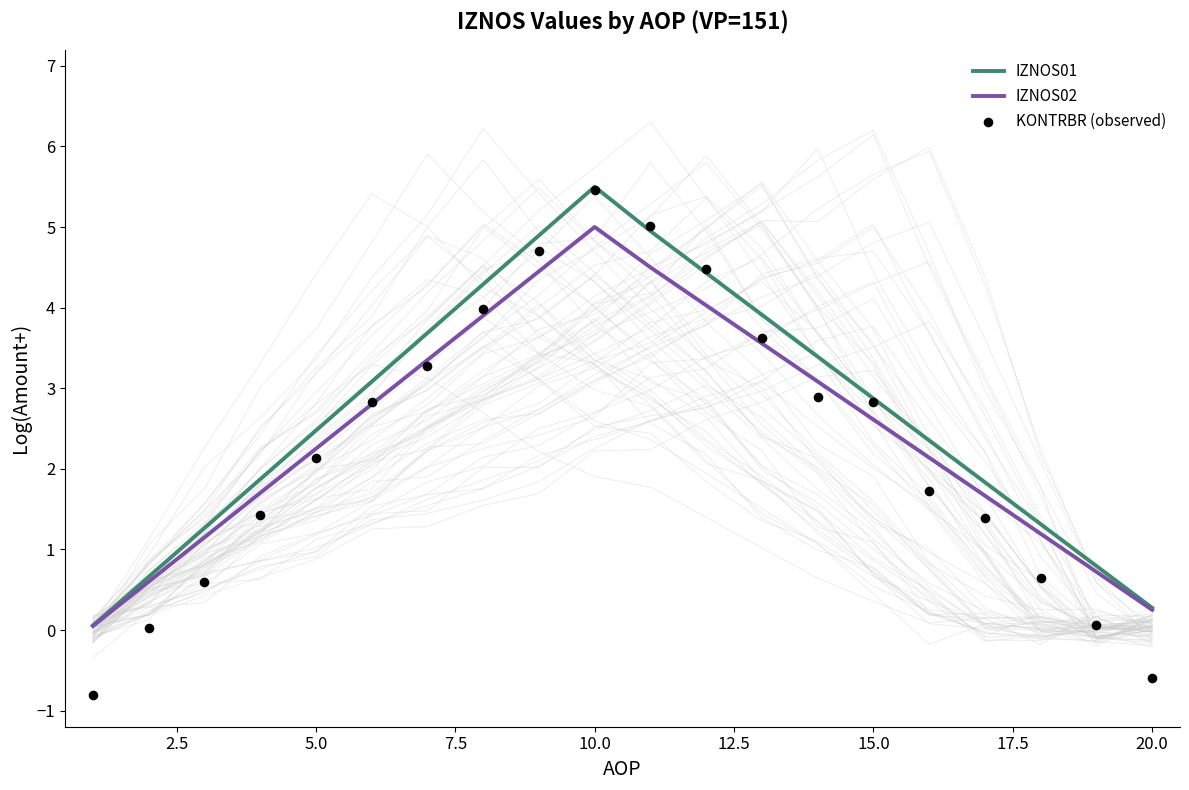

Which series has the largest total across all categories?

IZNOS01